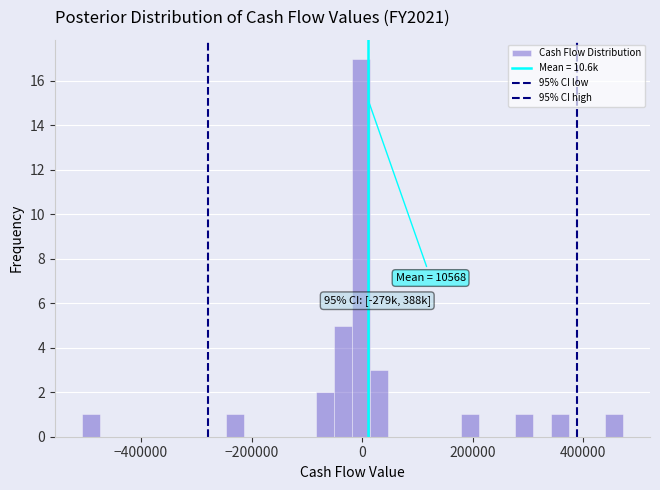

Around what value on the x-axis is the tallest bar? Give the approximate position of its centre, as read against the axis.

0